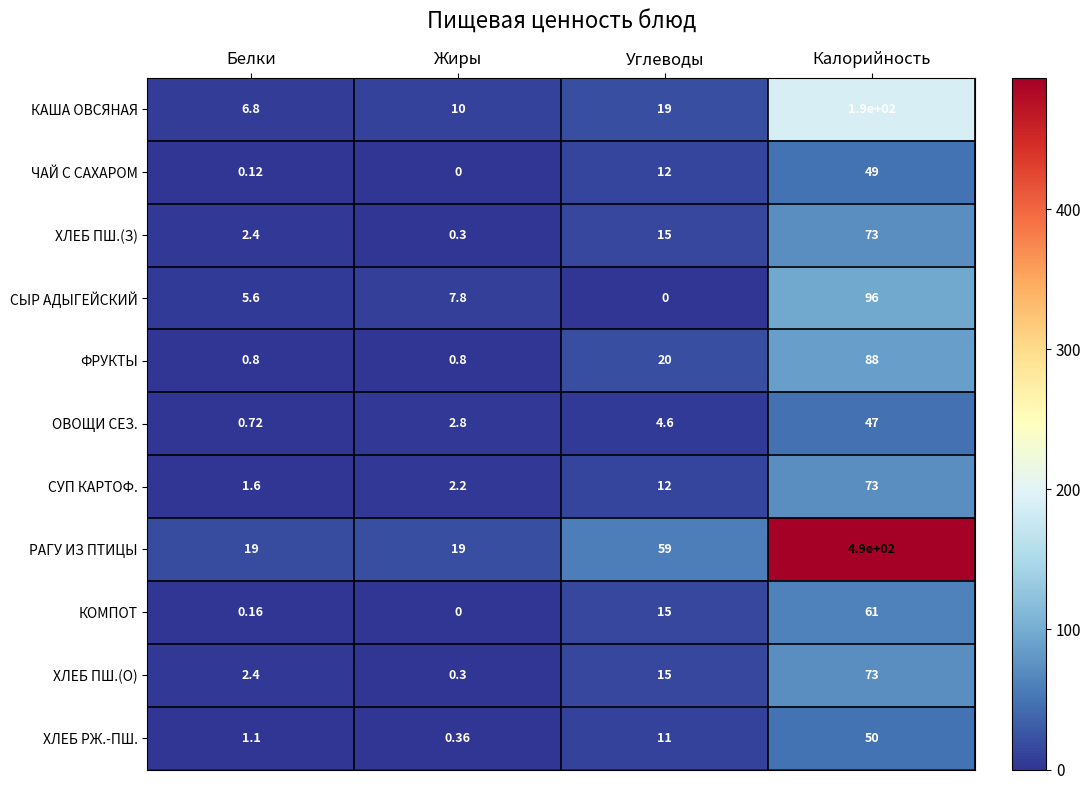

List the labels in order of КАША ОВСЯНАЯ value, smallest first.

Белки, Жиры, Углеводы, Калорийность